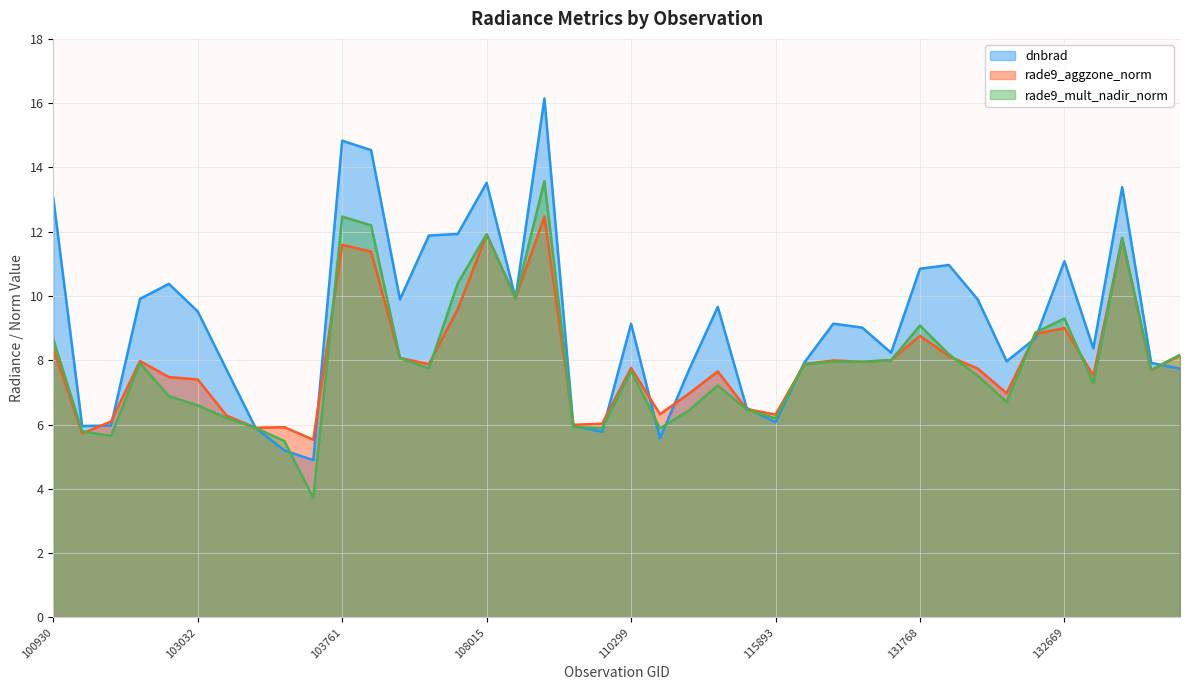

How many data points does each series have?

40